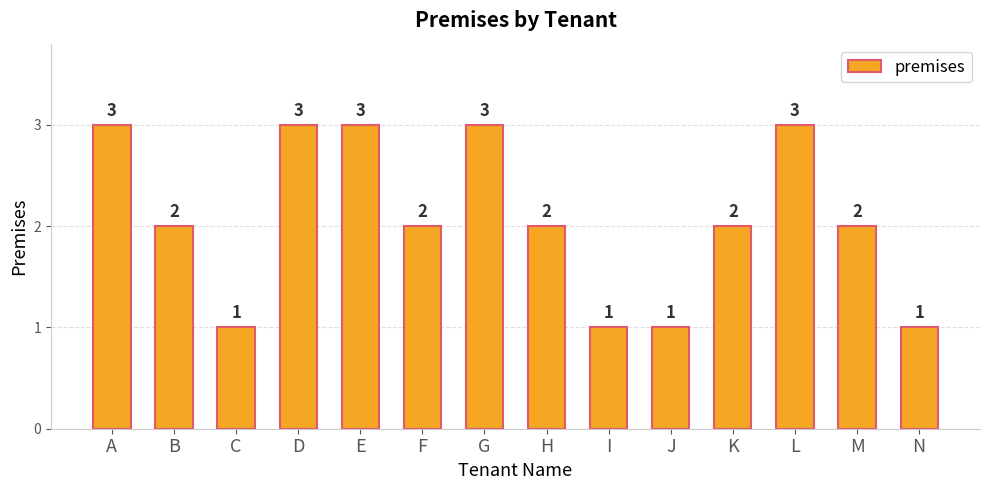

What is the maximum value shown in the chart?

3